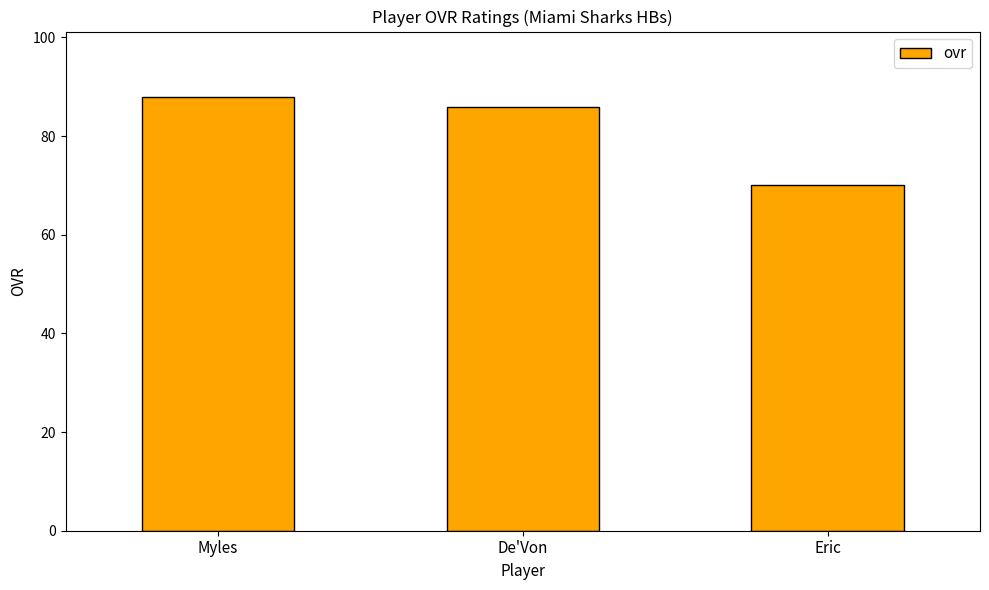

Which label corresponds to the smallest value in the chart?

Eric